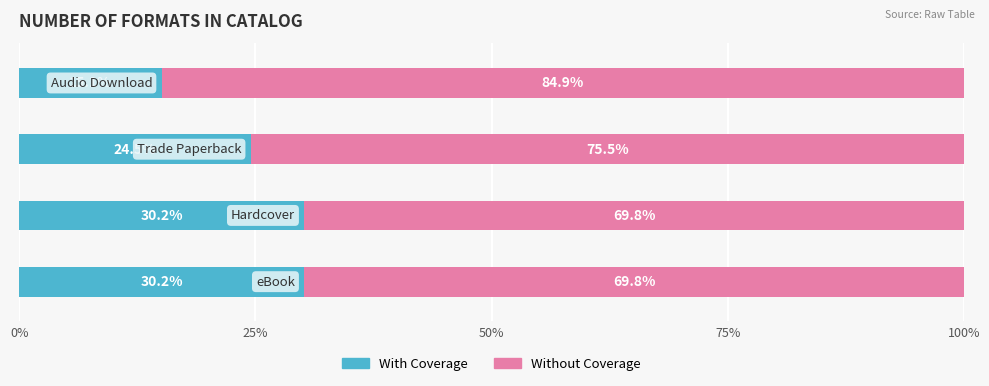

What is the difference between the second highest and minimum values in the With Coverage series?

15.1